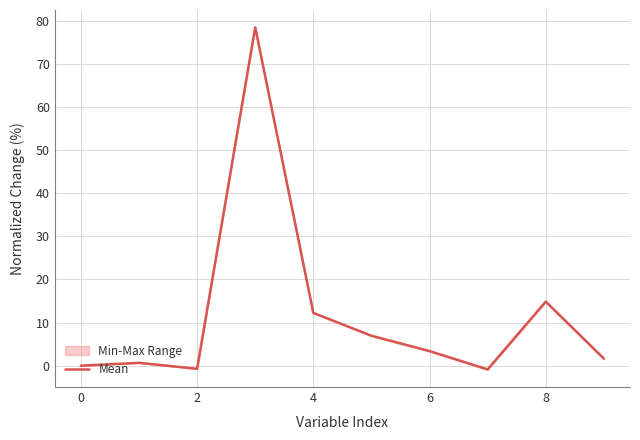

Reading left to right, extract all data points from this chart.

0.0	0.7	-0.7	78.5	12.2	6.9	3.4	-0.9	14.9	1.6